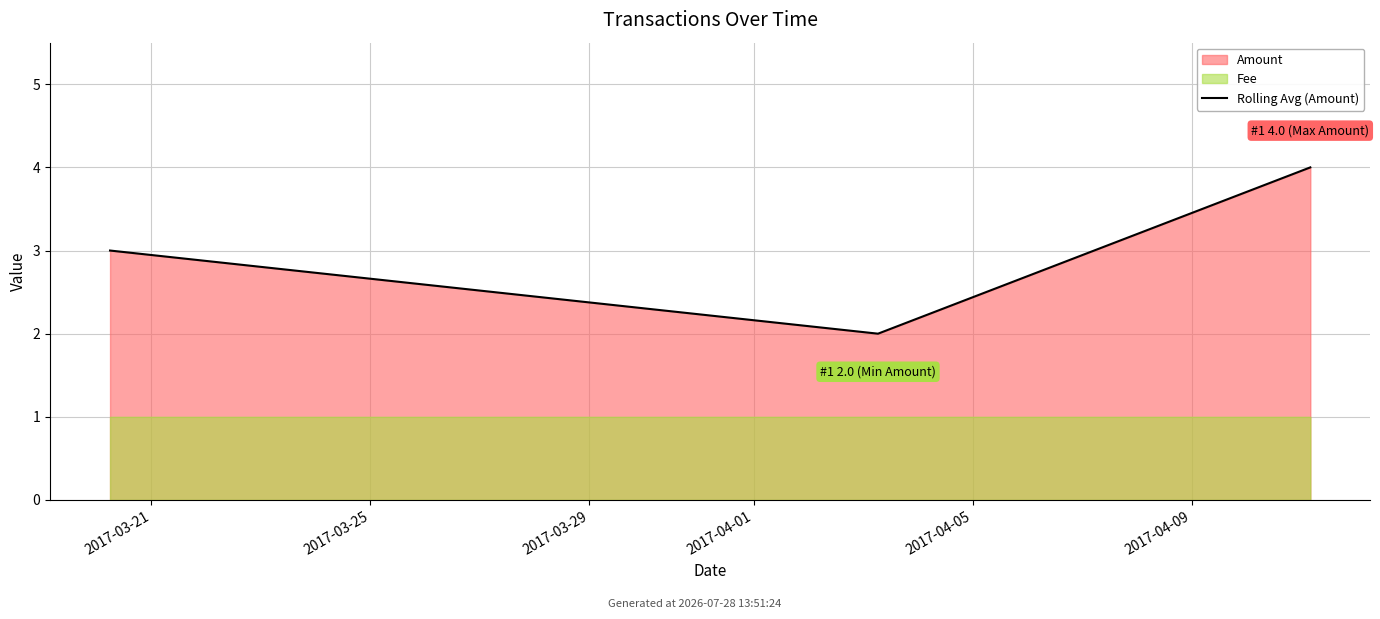

How many values exceed 3?

1